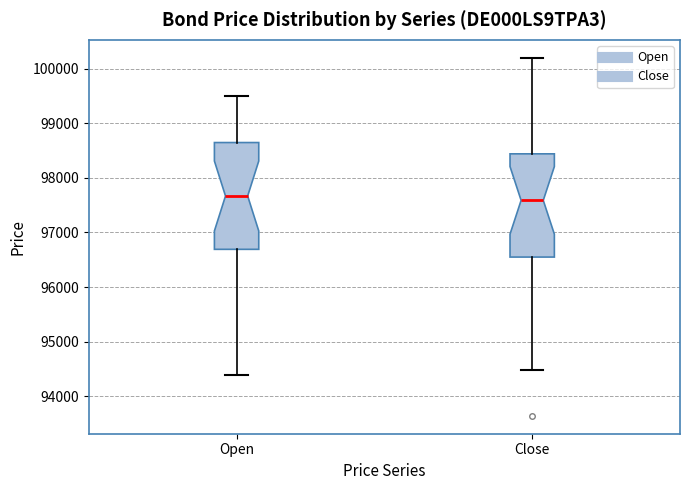

Reading left to right, transcribe this box plot: for each box, give where its median line is, the range the box spans, and where its two whiskers end, as read against the y-axis. The values are not printed on the chart, so give them approximately, as read against the axis.

Open: median 97700, box 96700 to 98600, whiskers 94400 to 99500
Close: median 97600, box 96500 to 98400, whiskers 94500 to 100200